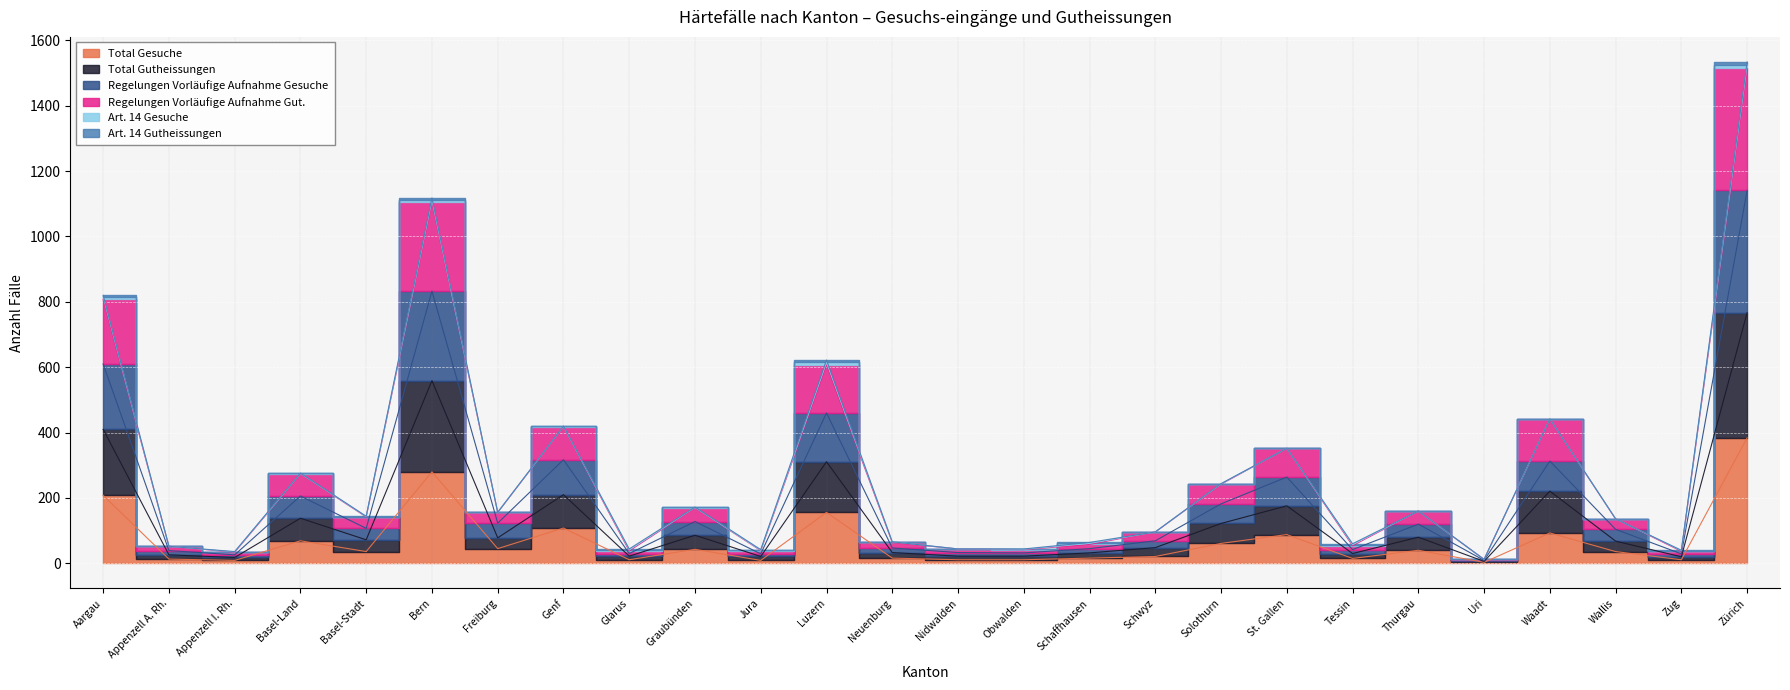

What is the label of the 2nd point from the right?

Zug